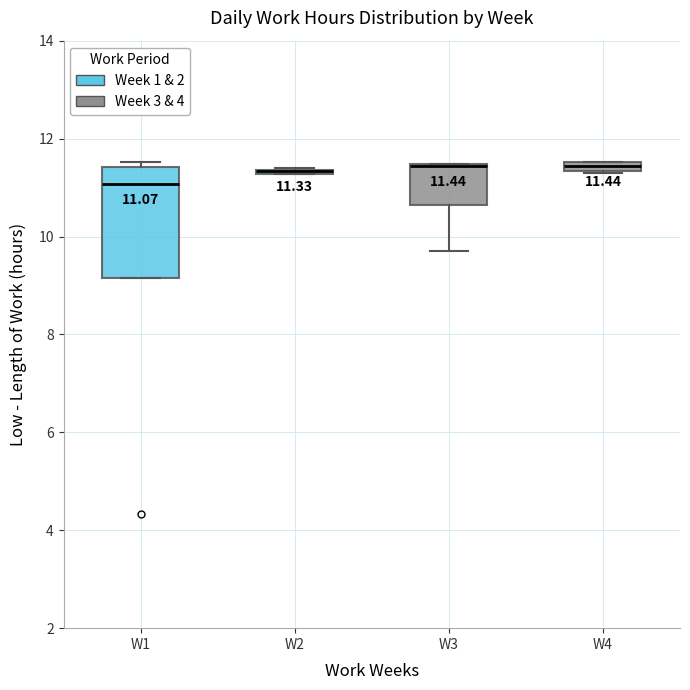

Comparing the boxes themselves (not the whiskers), which one is the tallest?

W1